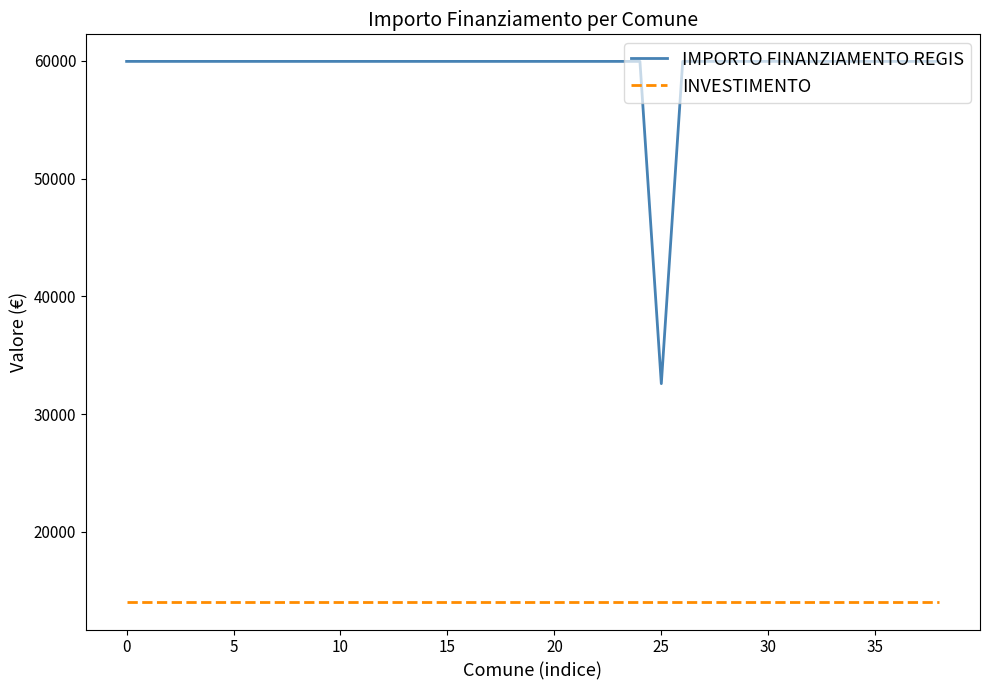

What is the minimum value for IMPORTO FINANZIAMENTO REGIS?

32589